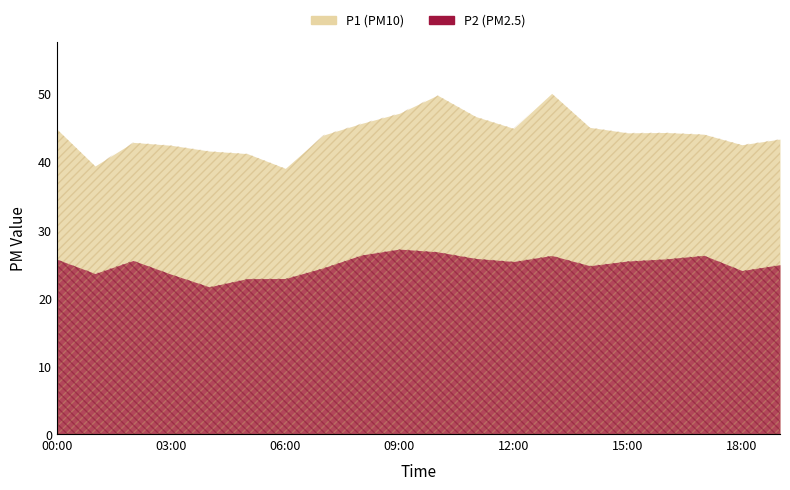

What is the total value across all series at 08:00?

71.9